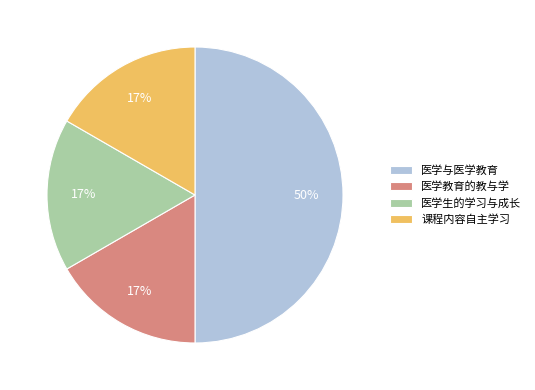

The 课程内容自主学习 slice represents 17% of the pie. True or false?

True